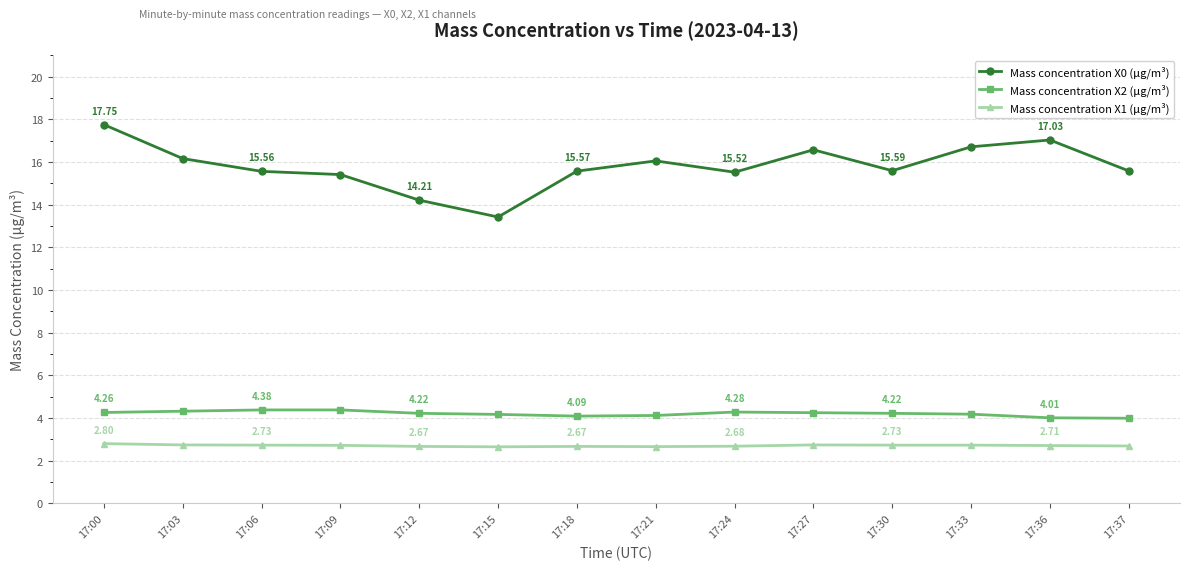

What is the total value across all series at 17:00?

24.8